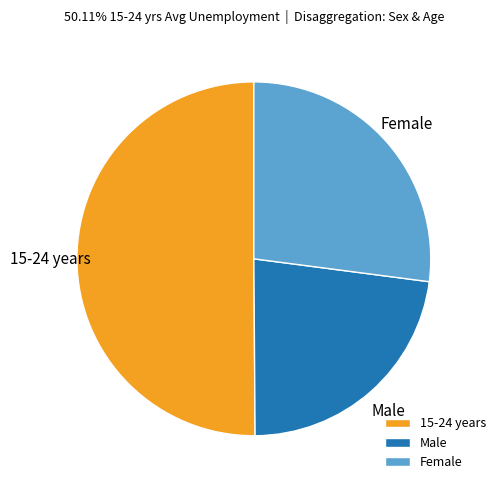

Does Female represent more than half of the total?

No